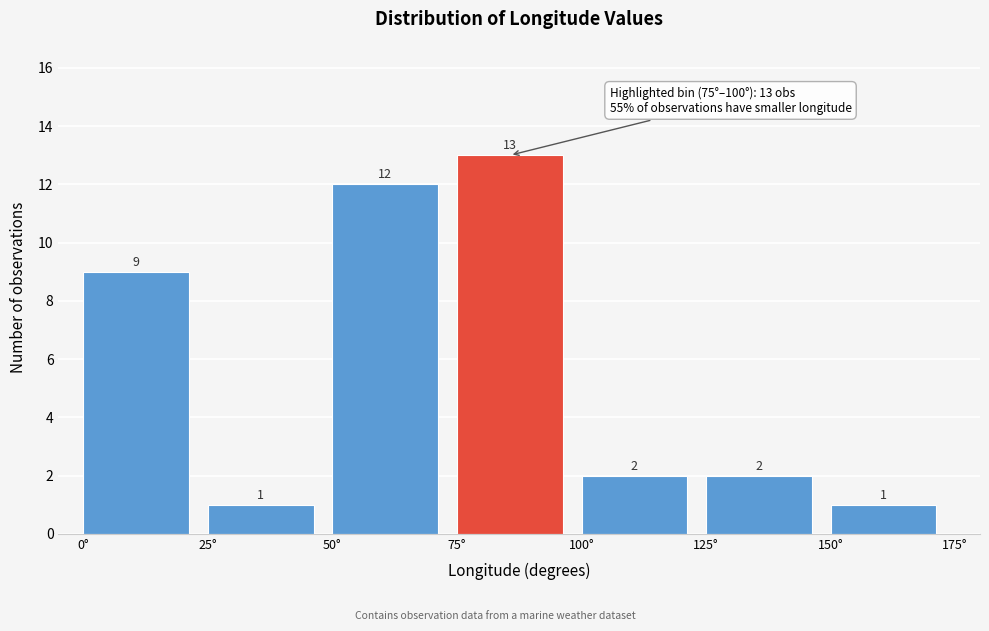

Reading left to right, transcribe this chart: for each bar, give the range it covers on the x-axis and its height.

0 to 25: 9
25 to 50: 1
50 to 75: 12
75 to 100: 13
100 to 125: 2
125 to 150: 2
150 to 175: 1